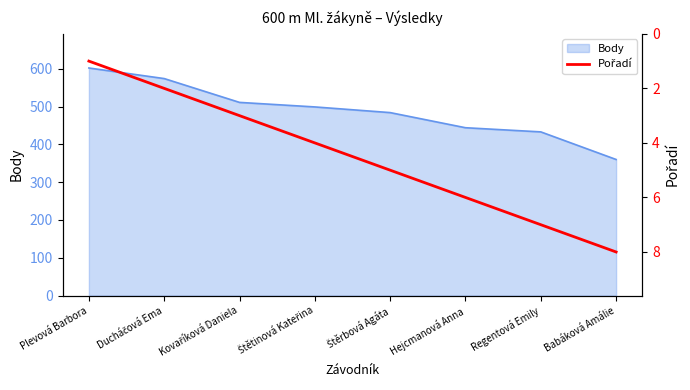

The value of Body at Babáková Amálie is 145. True or false?

False